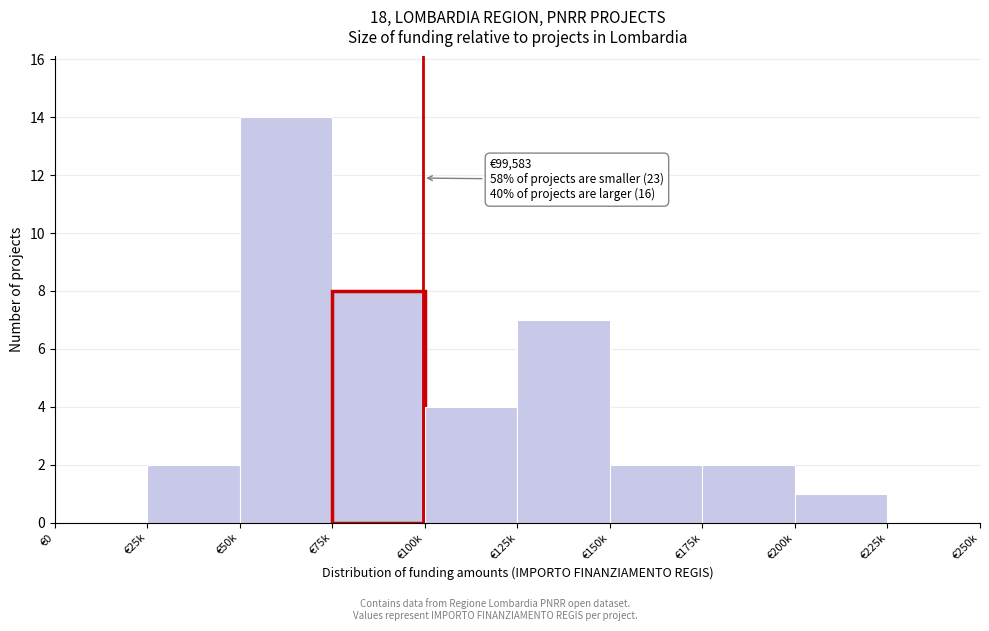

Reading left to right, extract all data points from this chart.

€0=0	€25k=2	€50k=14	€75k=8	€100k=4	€125k=7	€150k=2	€175k=2	€200k=1	€225k=0